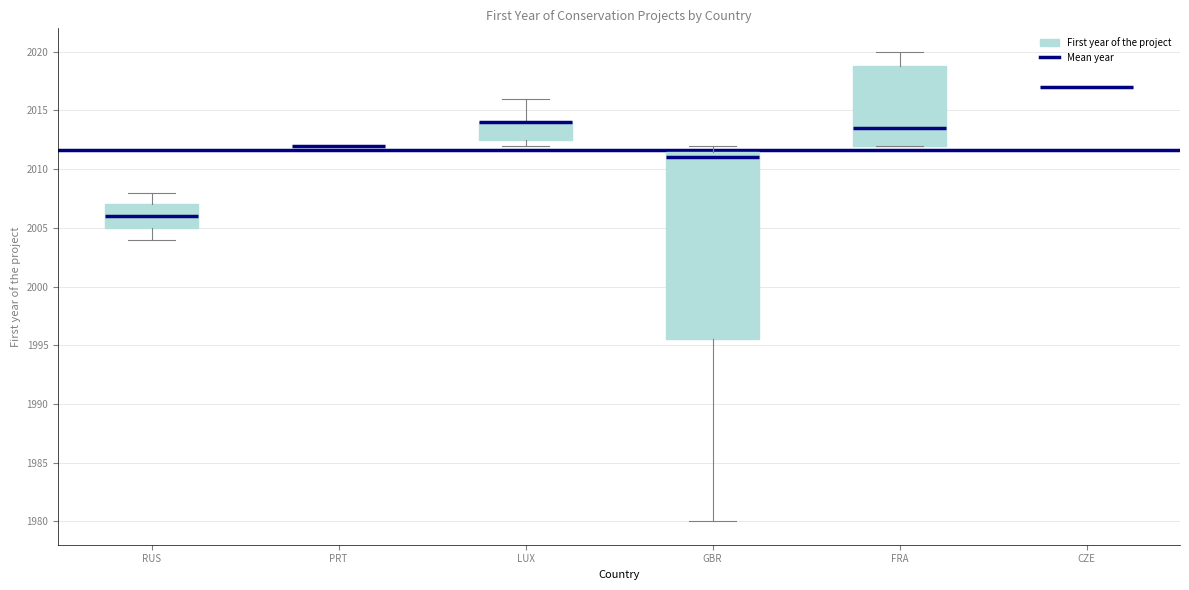

Where does the upper whisker of the box for RUS end on the y-axis? The values are not printed on the chart, so give them approximately, as read against the axis.

2008.0